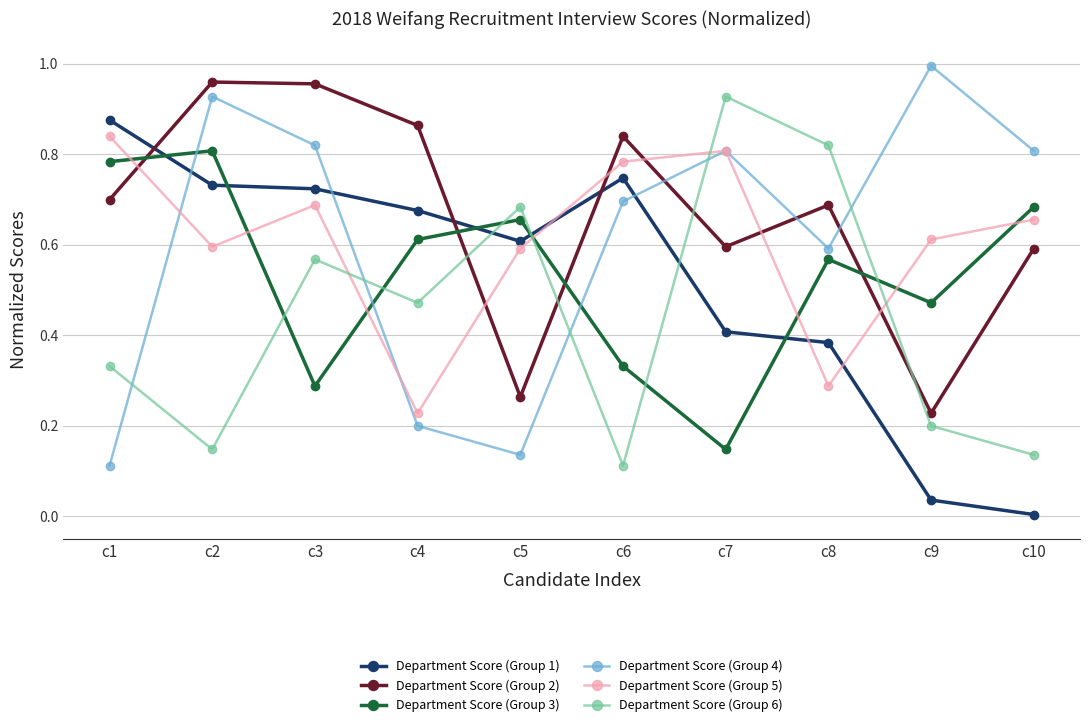

What is the total value across all series at c1?

3.6